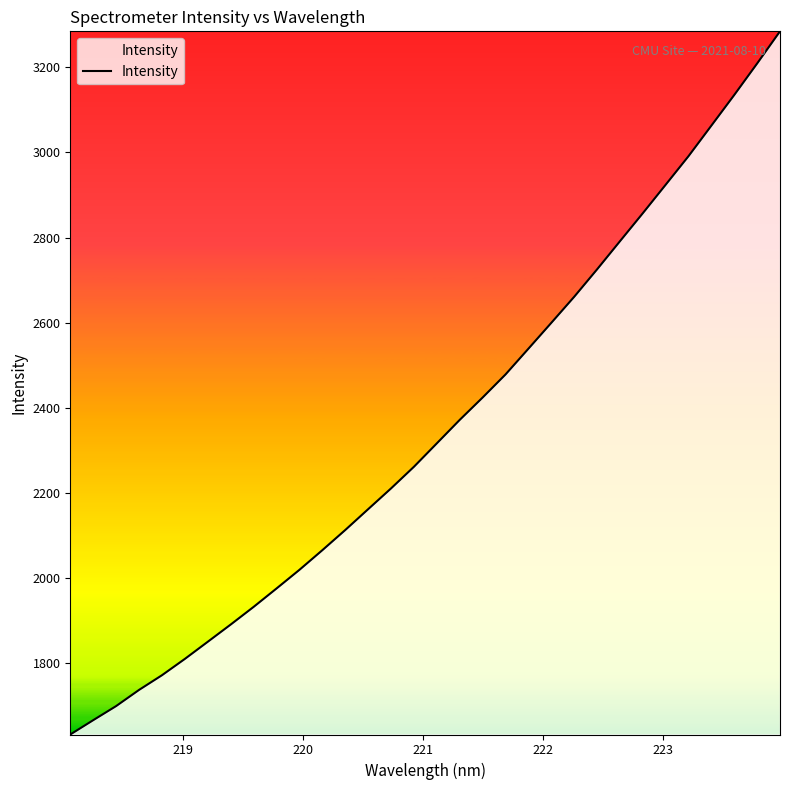

What is the minimum value shown in the chart?

1632.9